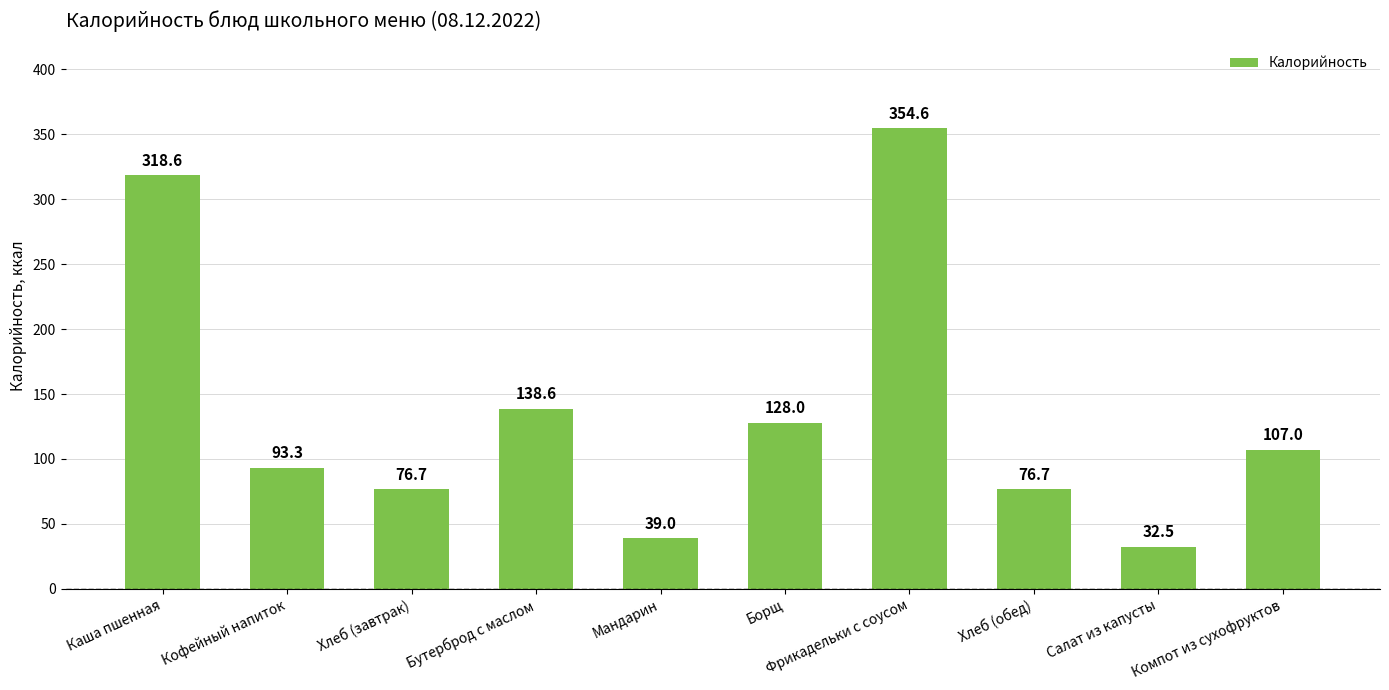

What is the smallest value displayed?

32.5